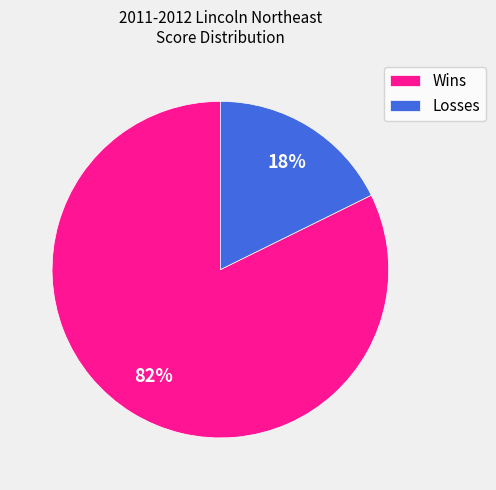

To the nearest percent, what is the average slice percentage?

50%